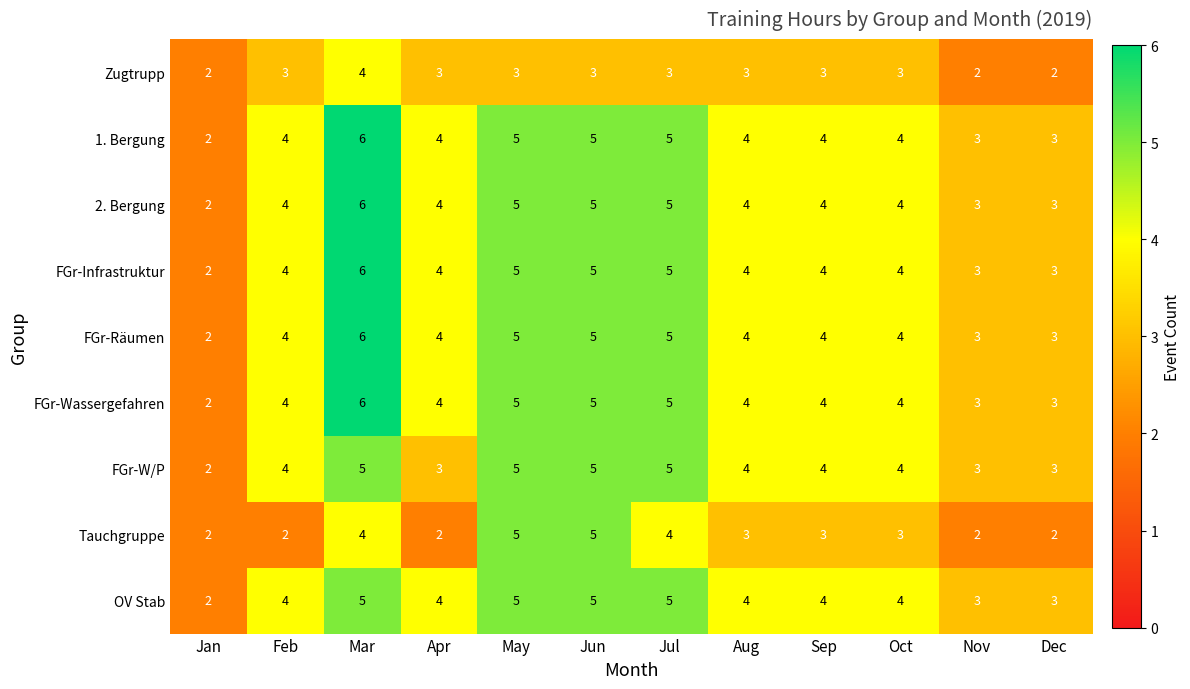

Which category has the highest value across all series?

Mar